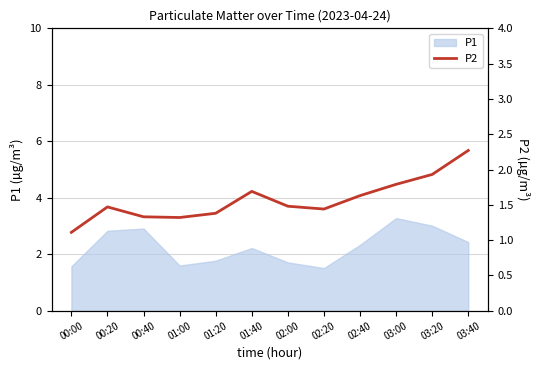

Does the chart display data point markers on the line(s)?

No